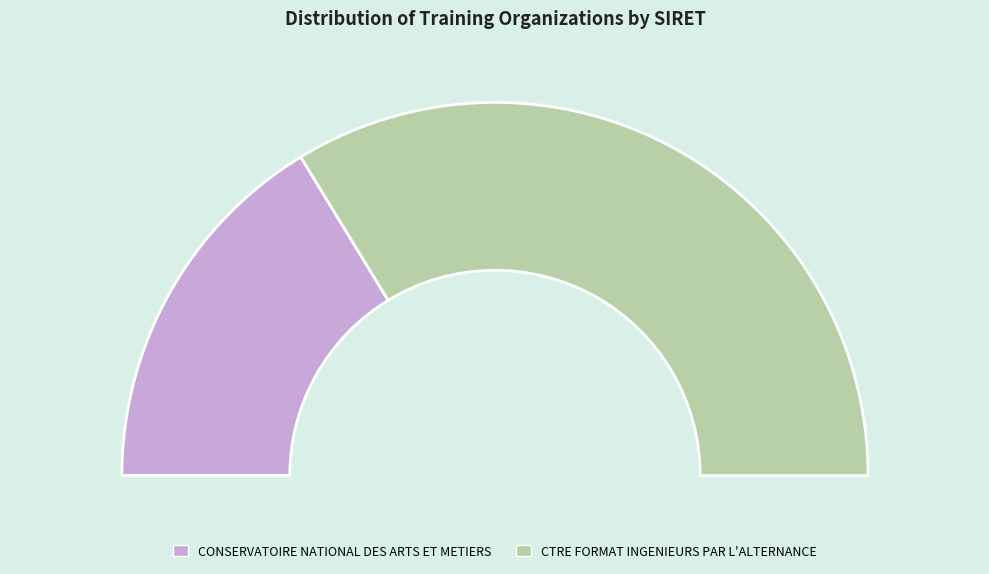

Which slice is the smallest?

CONSERVATOIRE NATIONAL DES ARTS ET METIERS